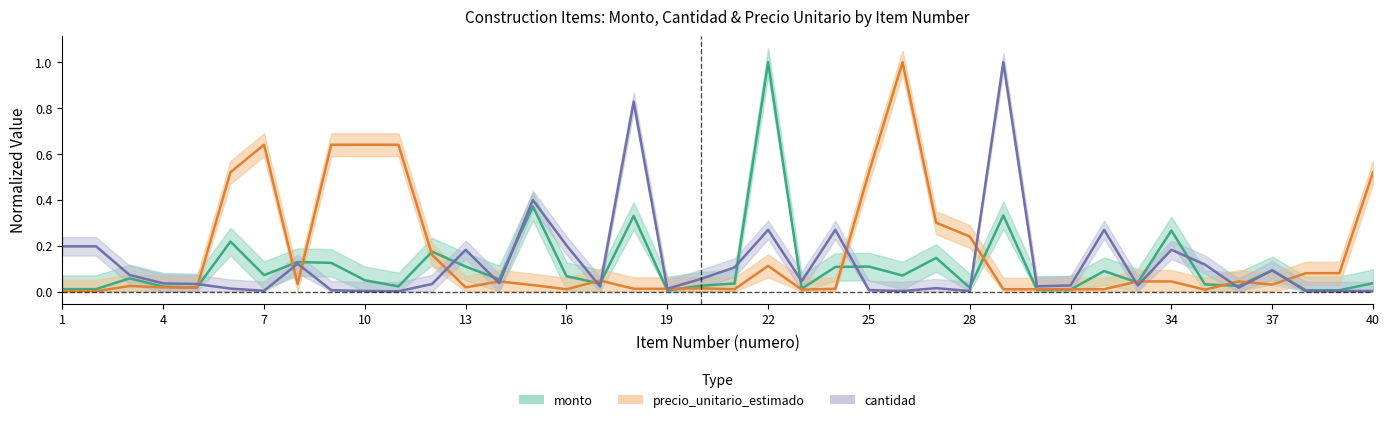

Which series ends up on top after the final intersection of monto and cantidad?

monto